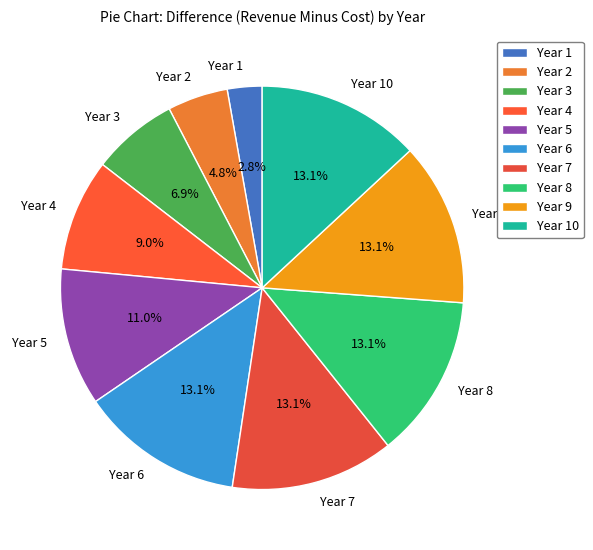

To the nearest percent, what percentage of the pie is Year 8?

13%